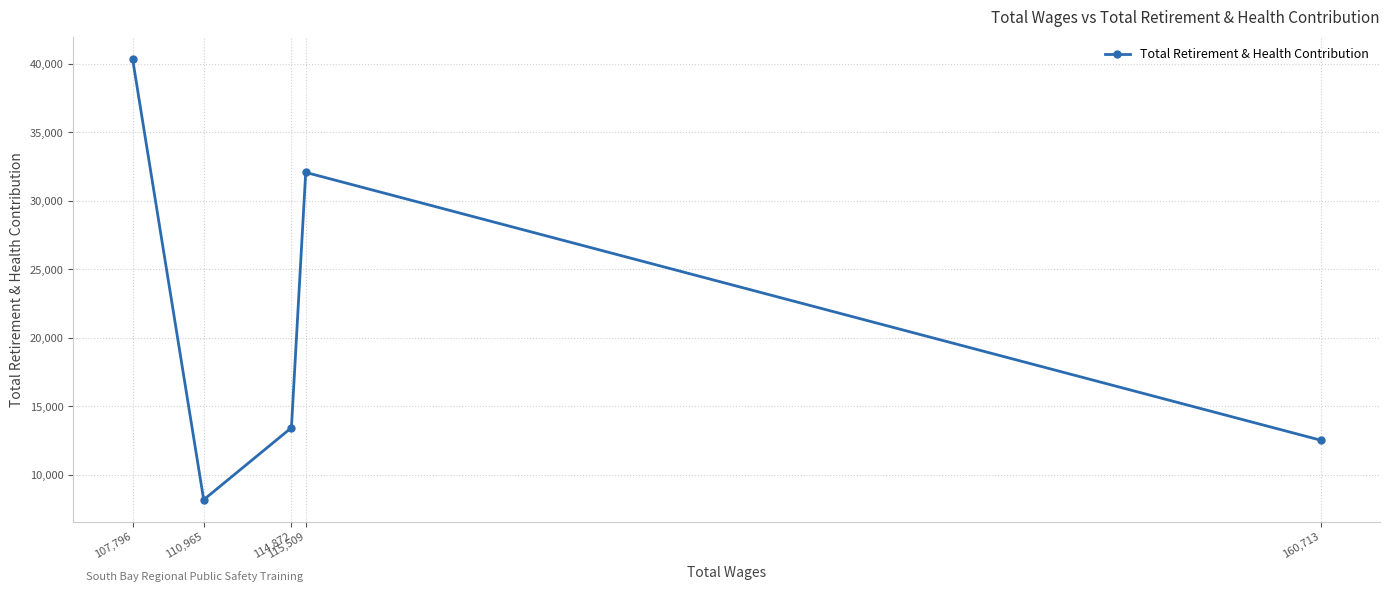

How many lines are shown in the chart?

1